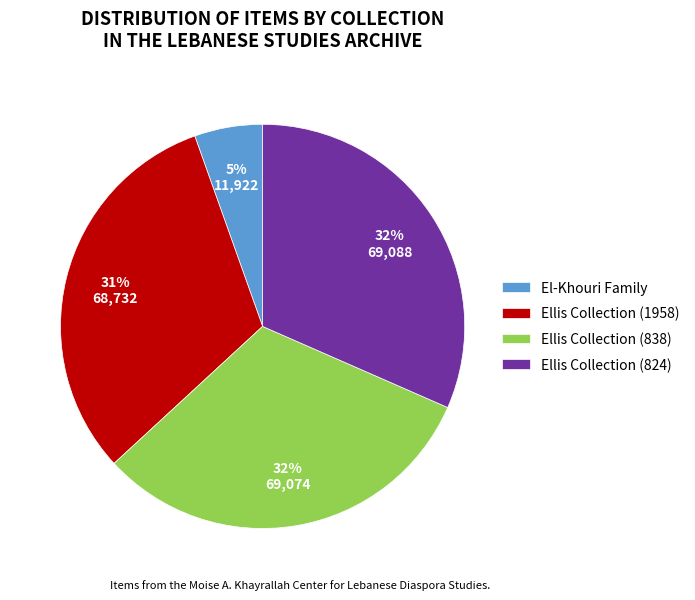

Do Ellis Collection (838) and Ellis Collection (1958) together represent more than half of the pie?

Yes